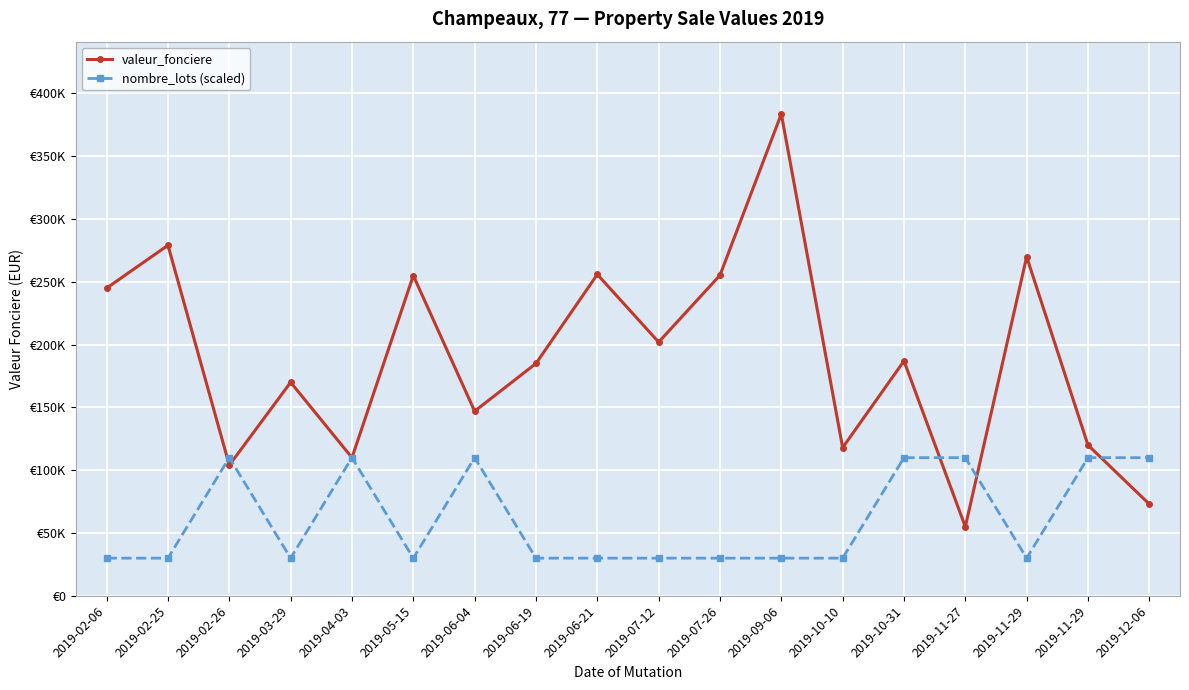

The value of nombre_lots (scaled) at 2019-10-31 is 159757.4. True or false?

False